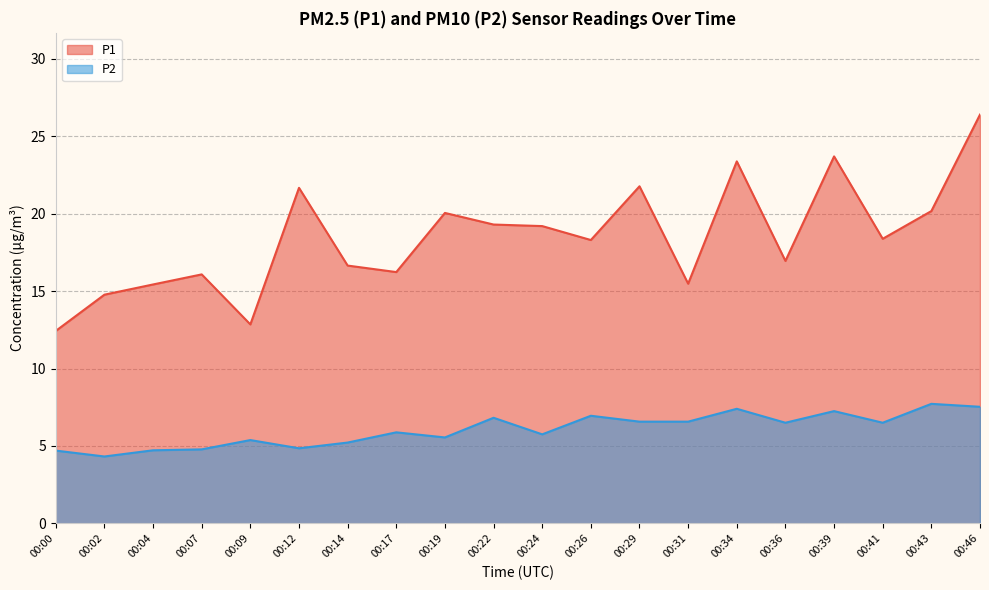

At which label does P2 reach its peak?

00:43